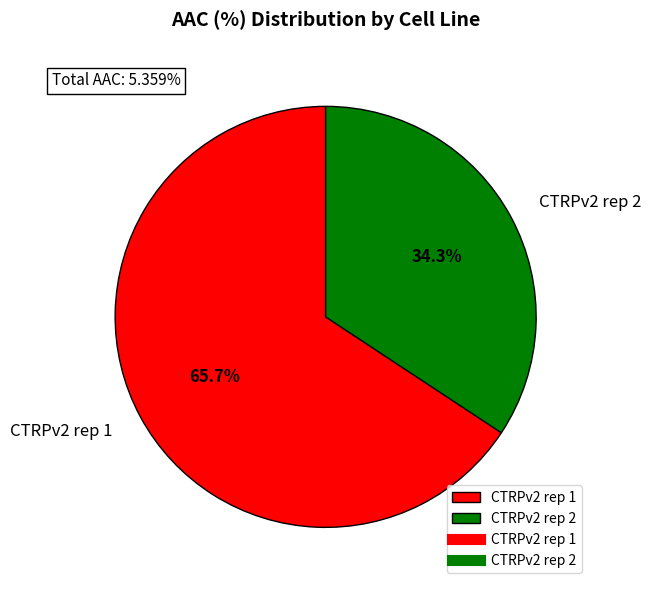

Which category accounts for the majority?

CTRPv2 rep 1